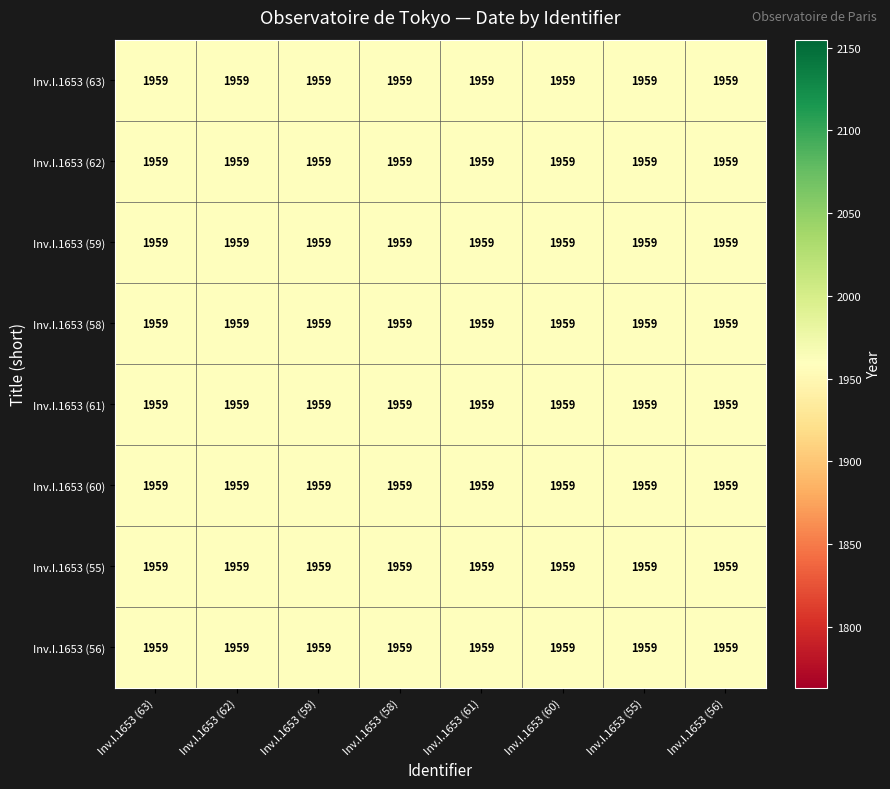

At how many categories does at least one series exceed 439?

8